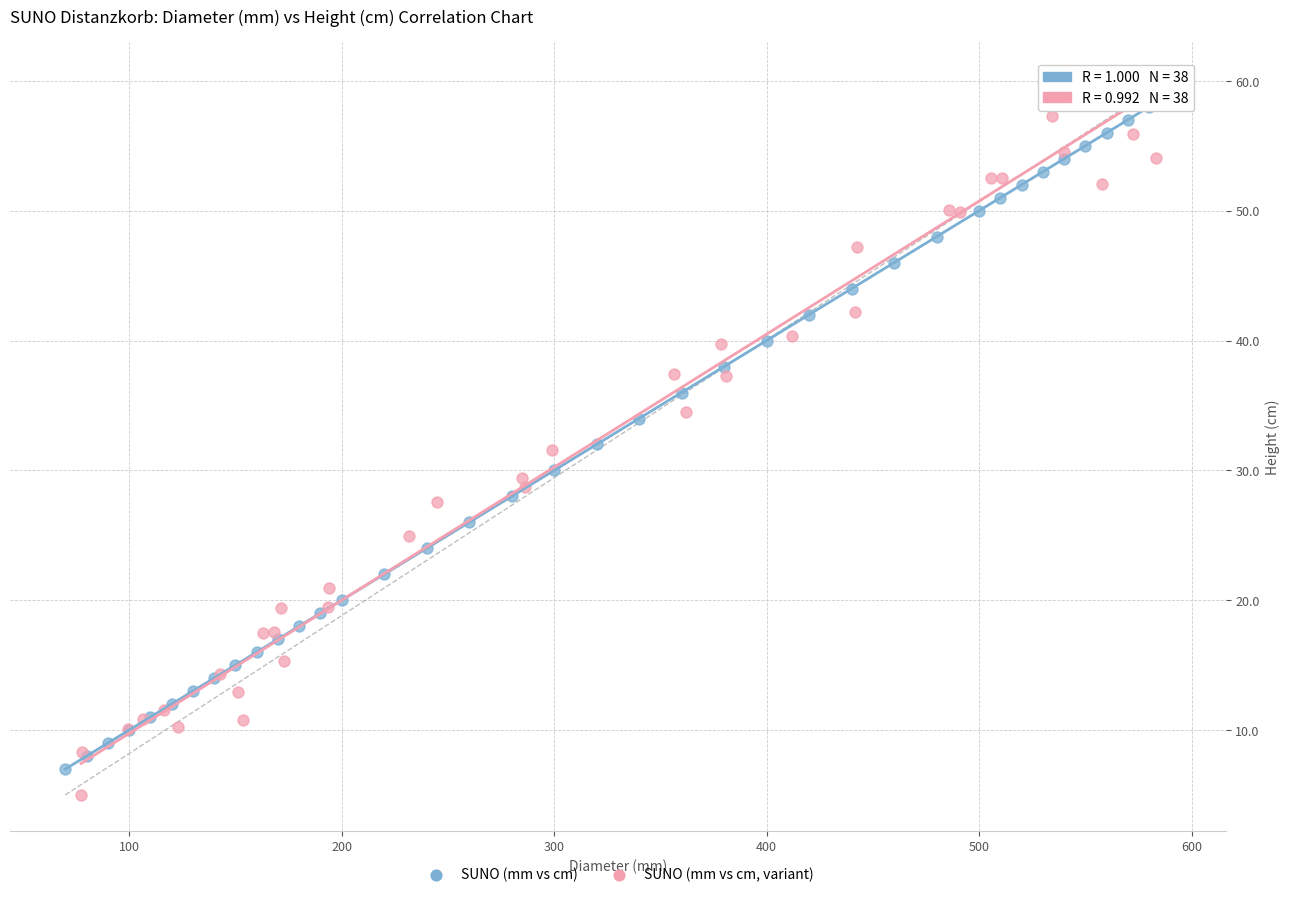

Which series has the widest spread of Y values?

SUNO (mm vs cm, variant)